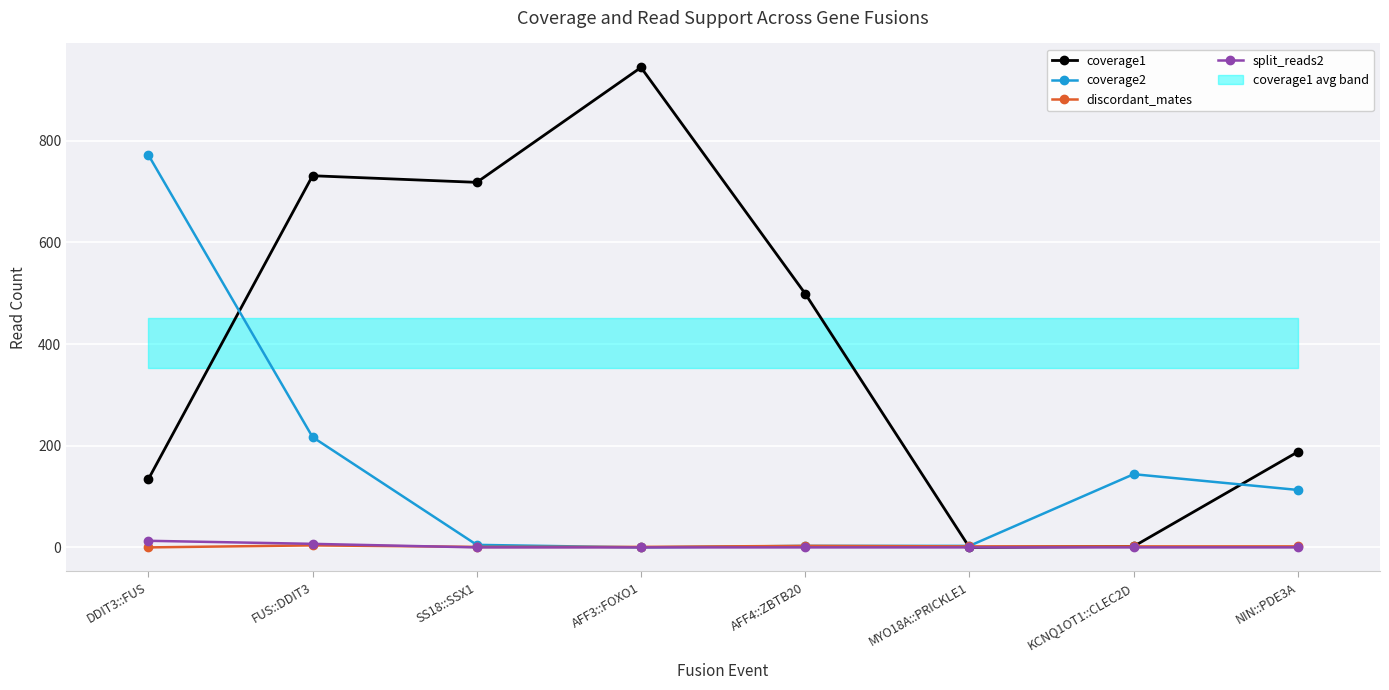

True or false: split_reads2 has a value of 6 at AFF4::ZBTB20.

False